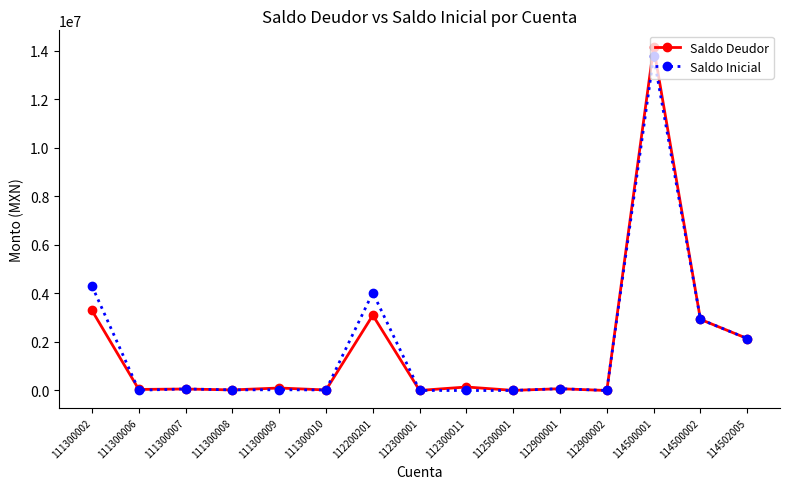

How many data points in Saldo Inicial are less than 30139?

7